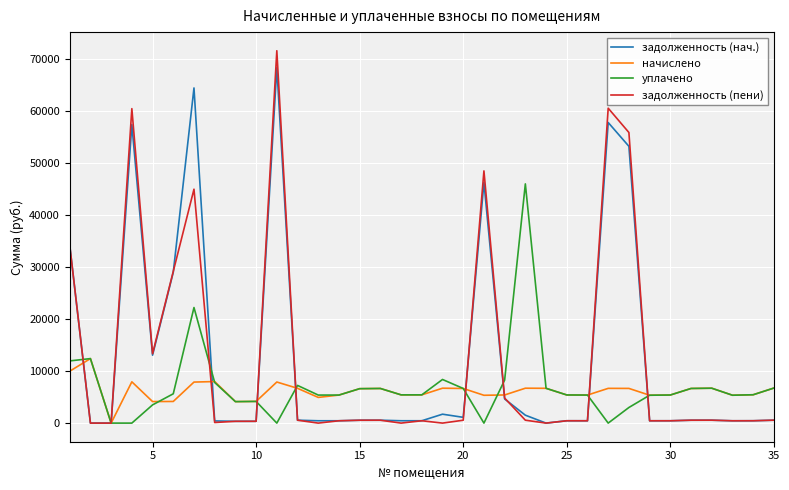

Which series has the widest spread of values?

задолженность (пени)